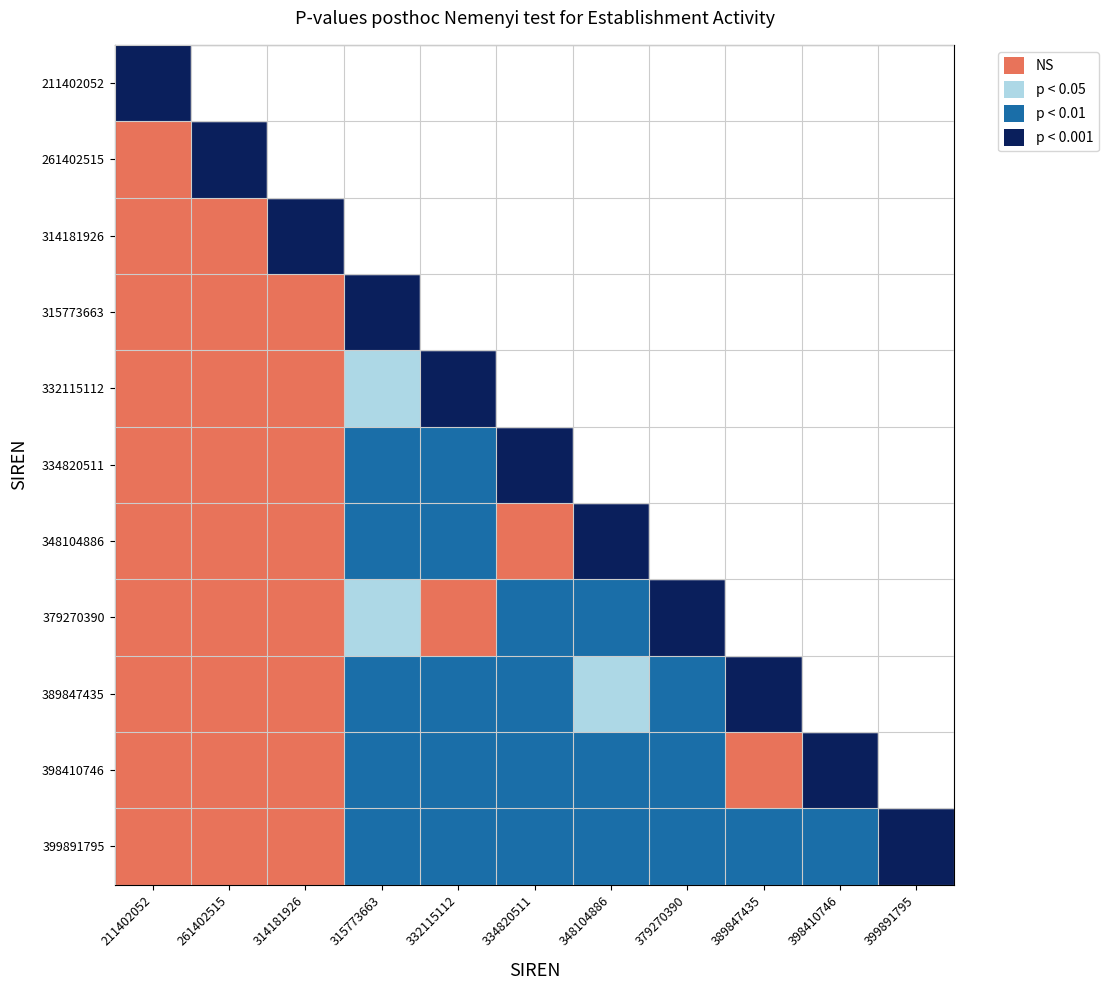

At which category does the chart reach its minimum across all series?

211402052